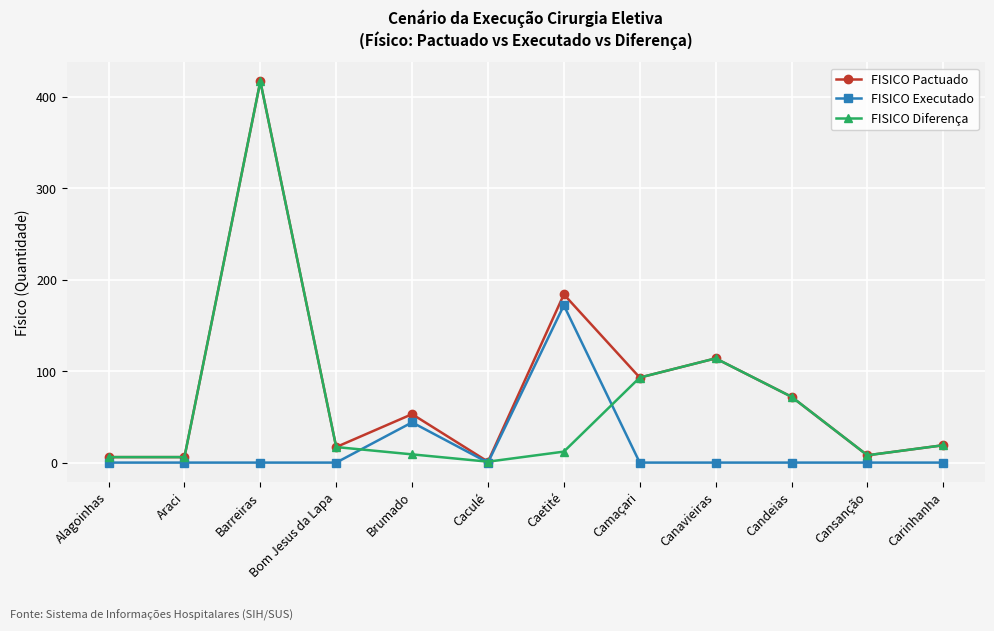

Does the chart have visible grid lines?

Yes